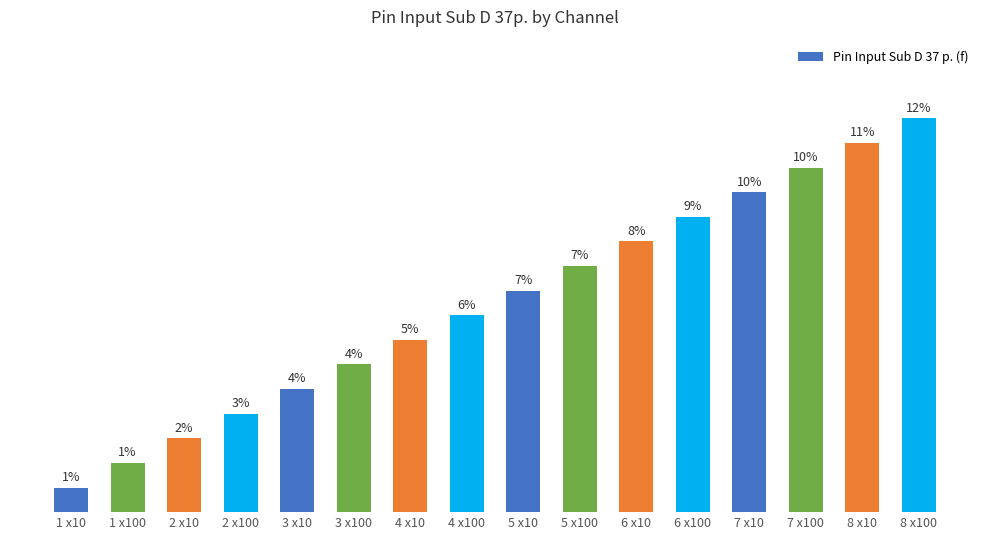

What is the label of the 16th bar from the right?

1 x10